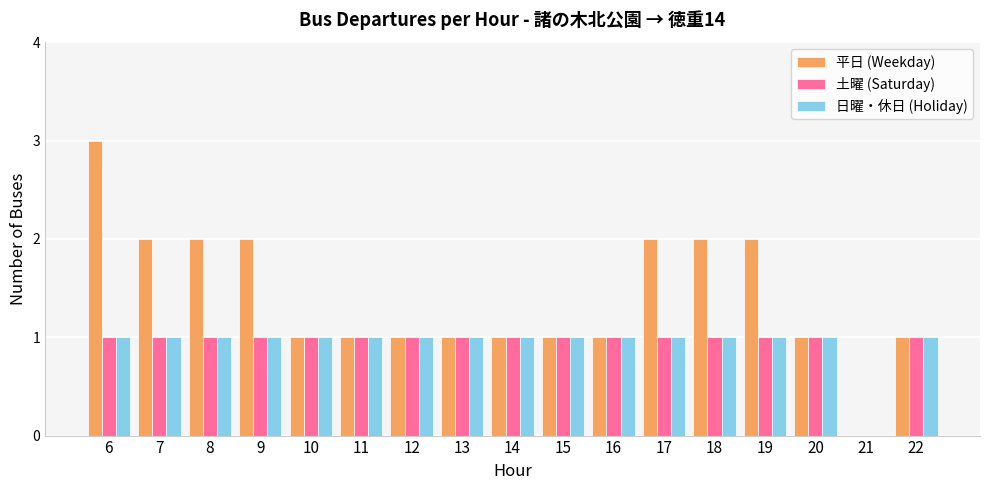

How many groups of bars are there?

17